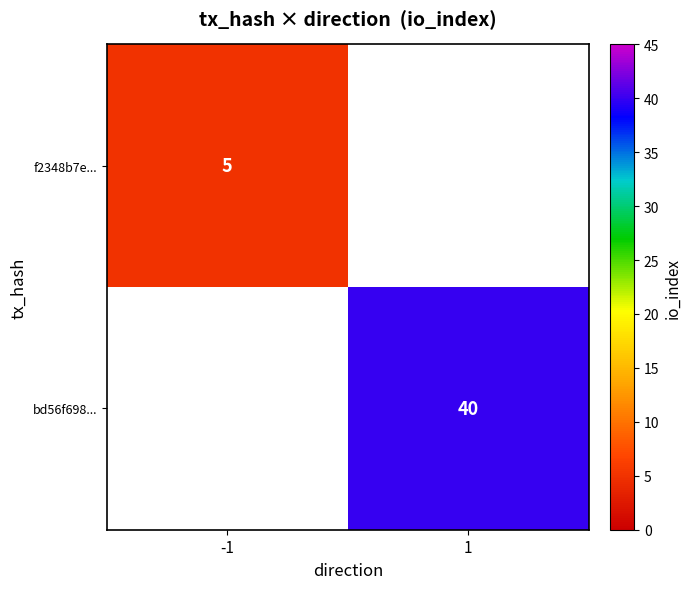

How many series are shown in this chart?

2